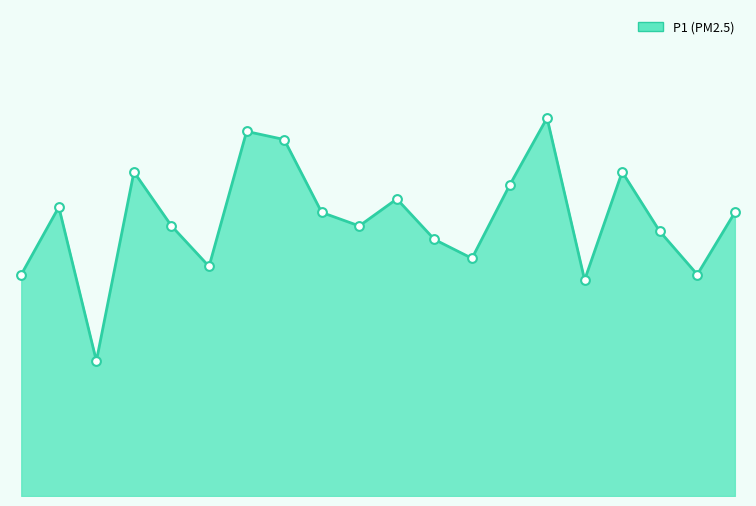

Is the value of P1 line at 14 greater than the value of P1 markers at 5?

Yes